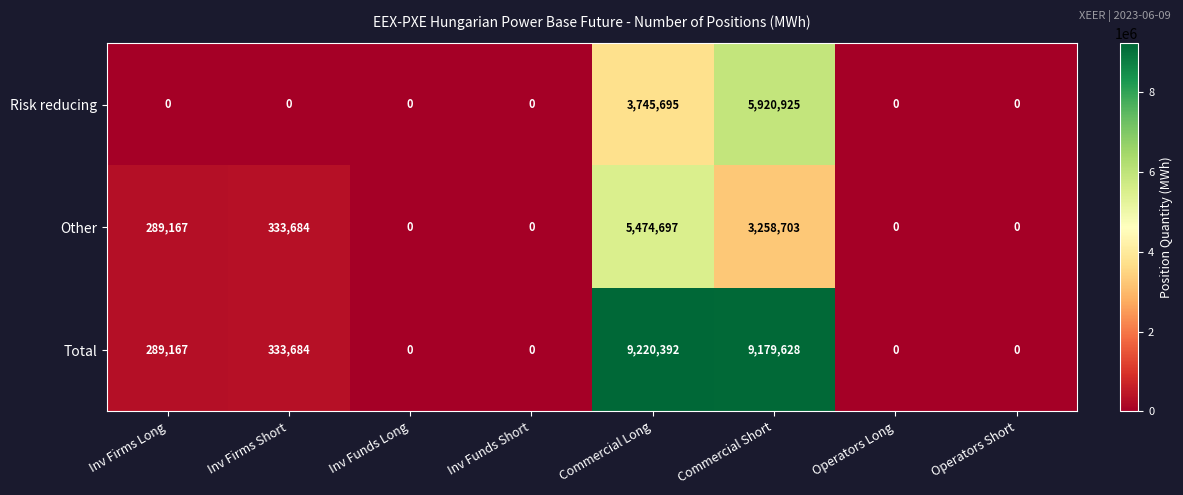

Is it true that Other equals 0 at Inv Funds Short?

True